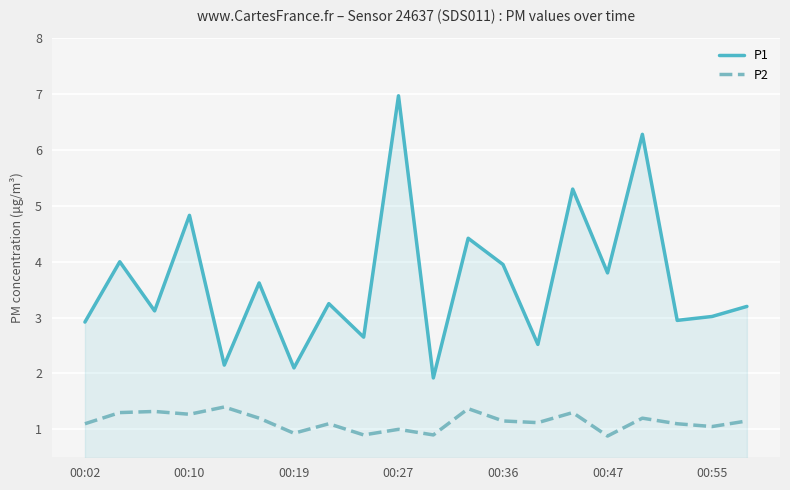

What is the highest value of the P1 series?

7.0